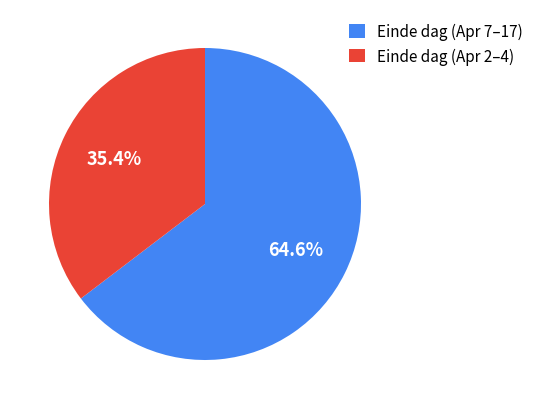

What is the largest slice in the pie chart?

Einde dag (Apr 7–17)